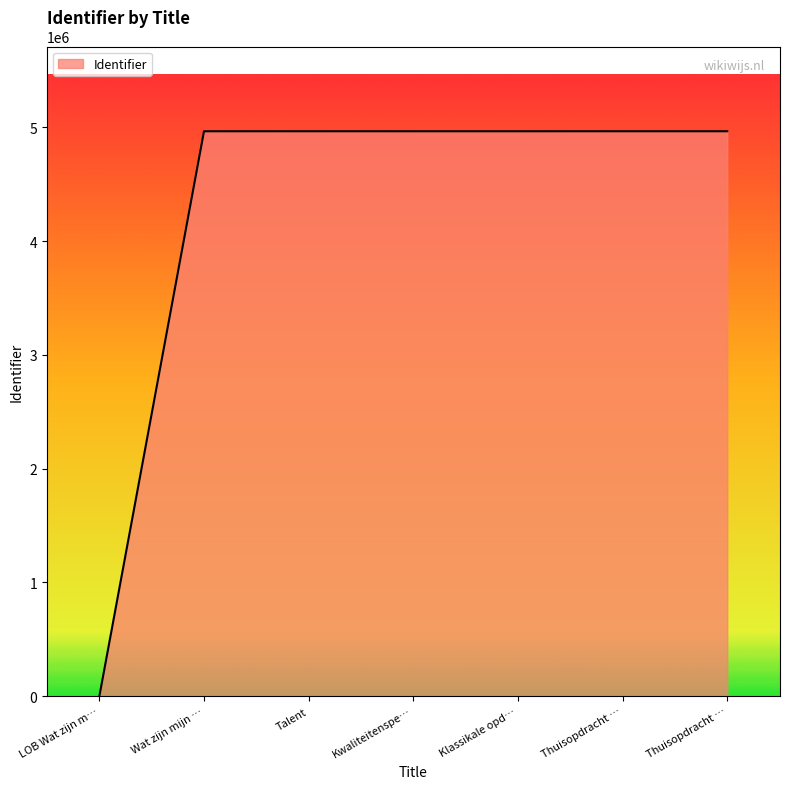

Reading left to right, transcribe all the data shown in this chart.

0	4965188	4965367	4965203	4965204	4965361	4965364